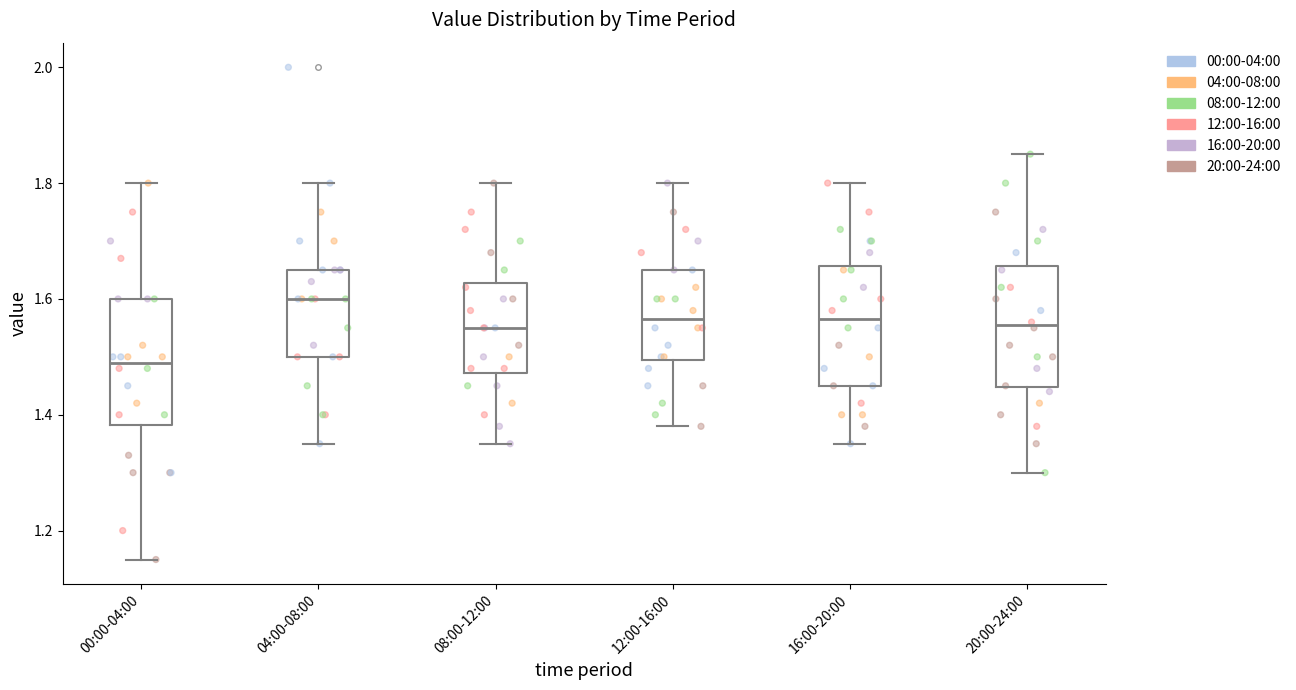

Which box has the highest median line?

04:00-08:00